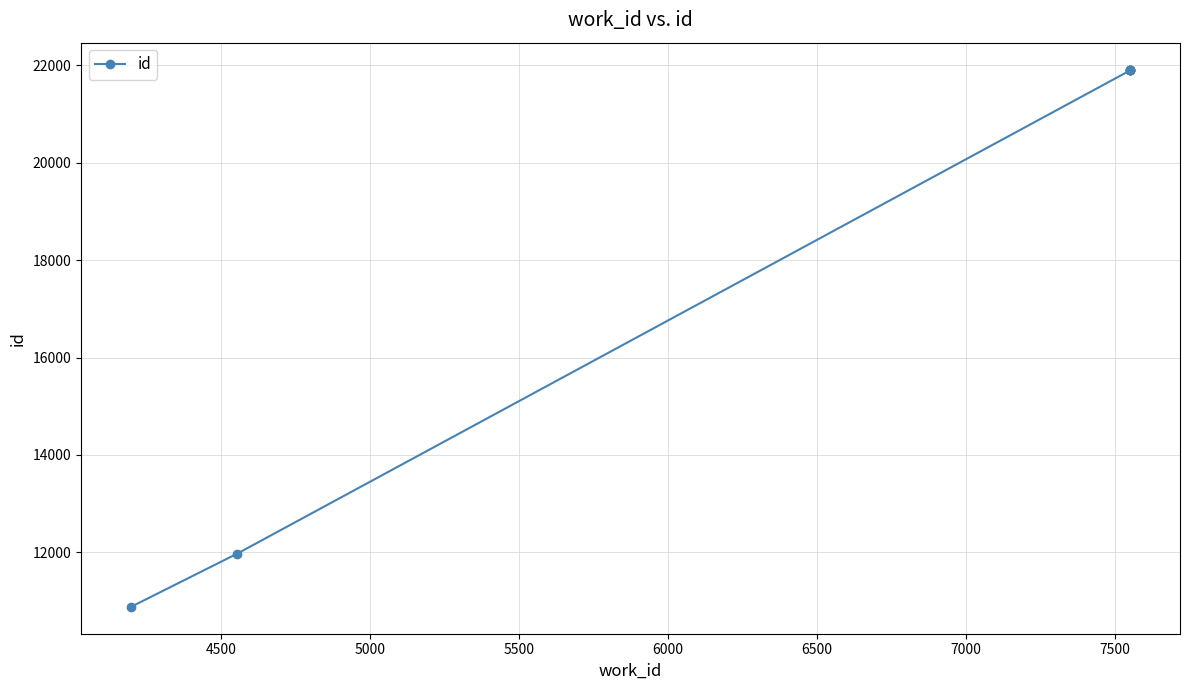

At which label is the value closest to 16396?

4500